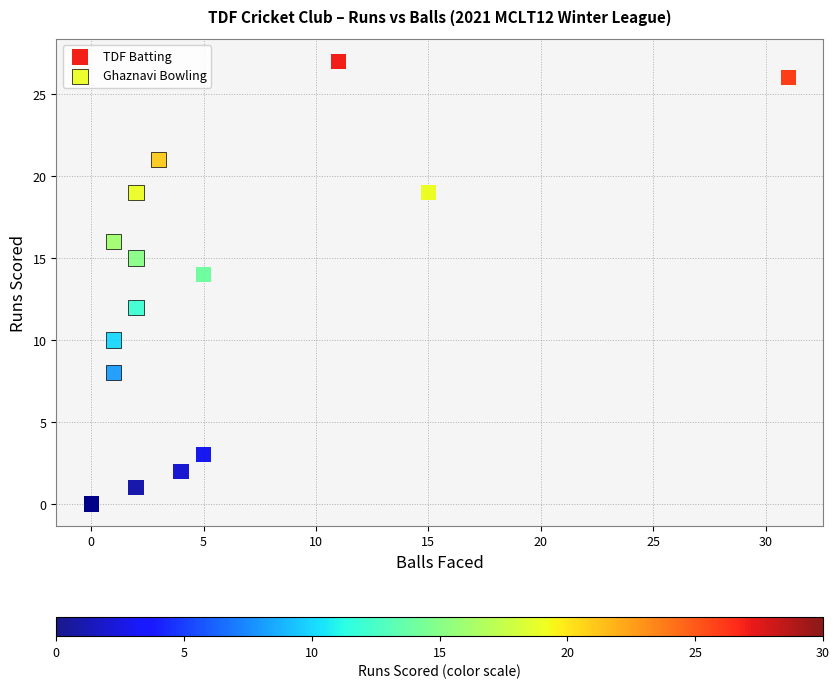

Which series reaches the maximum Y coordinate?

TDF Batting